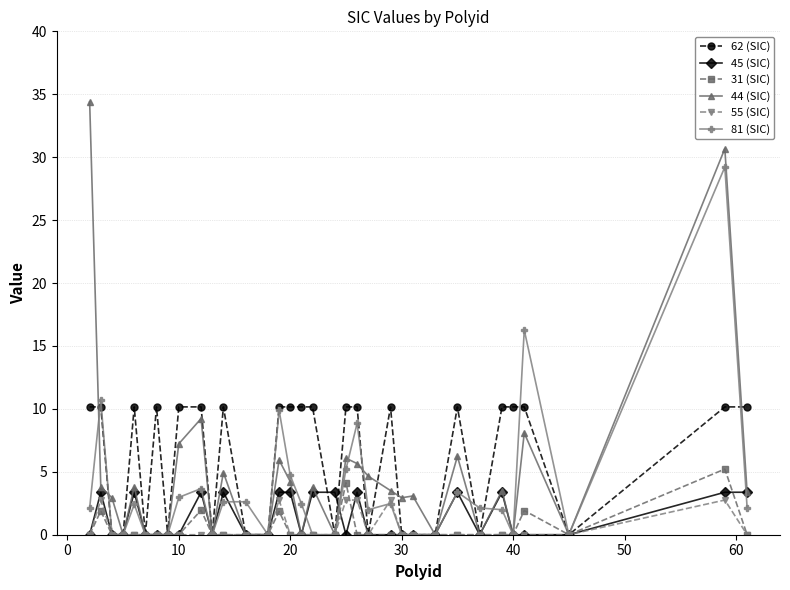

Which series has the widest spread of values?

44 (SIC)